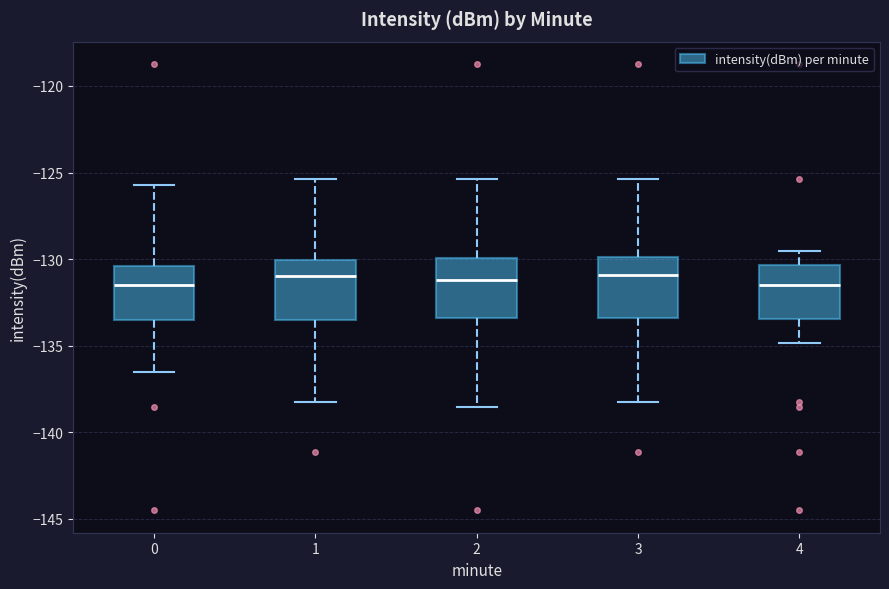

Reading left to right, read every box against the y-axis: the position of its median line, the range the box covers, and the ends of its whiskers. The values are not printed on the chart, so give them approximately, as read against the axis.

0: median -131.5, box -133.5 to -130.5, whiskers -136.5 to -125.5
1: median -131.0, box -133.5 to -130.0, whiskers -138.5 to -125.5
2: median -131.0, box -133.5 to -130.0, whiskers -138.5 to -125.5
3: median -131.0, box -133.5 to -130.0, whiskers -138.5 to -125.5
4: median -131.5, box -133.5 to -130.5, whiskers -135.0 to -129.5